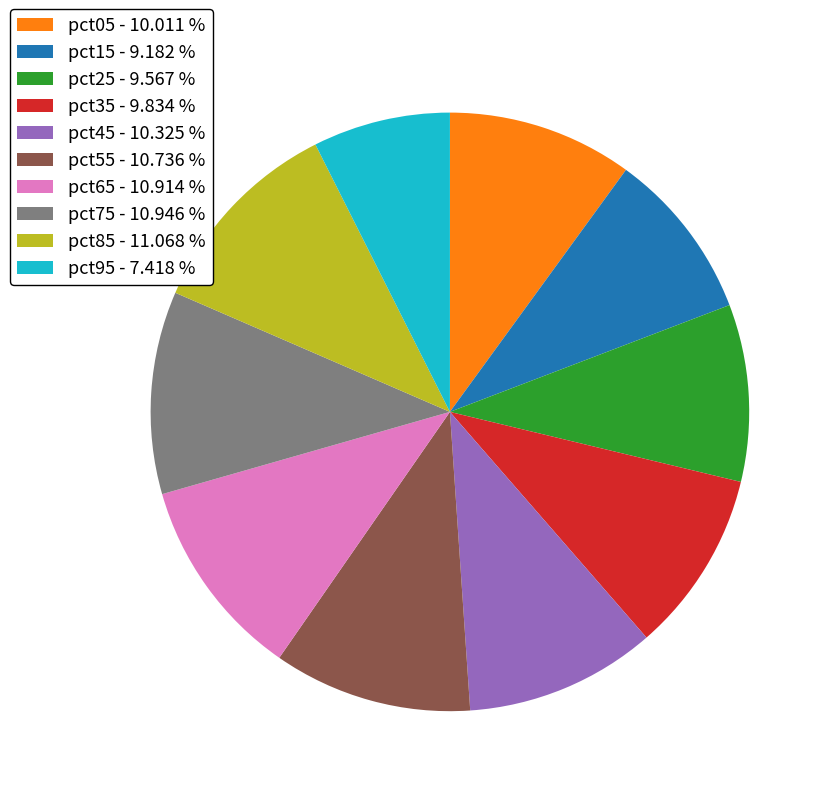

Combined, do pct25 - 9.567 % and pct05 - 10.011 % account for over 50%?

No